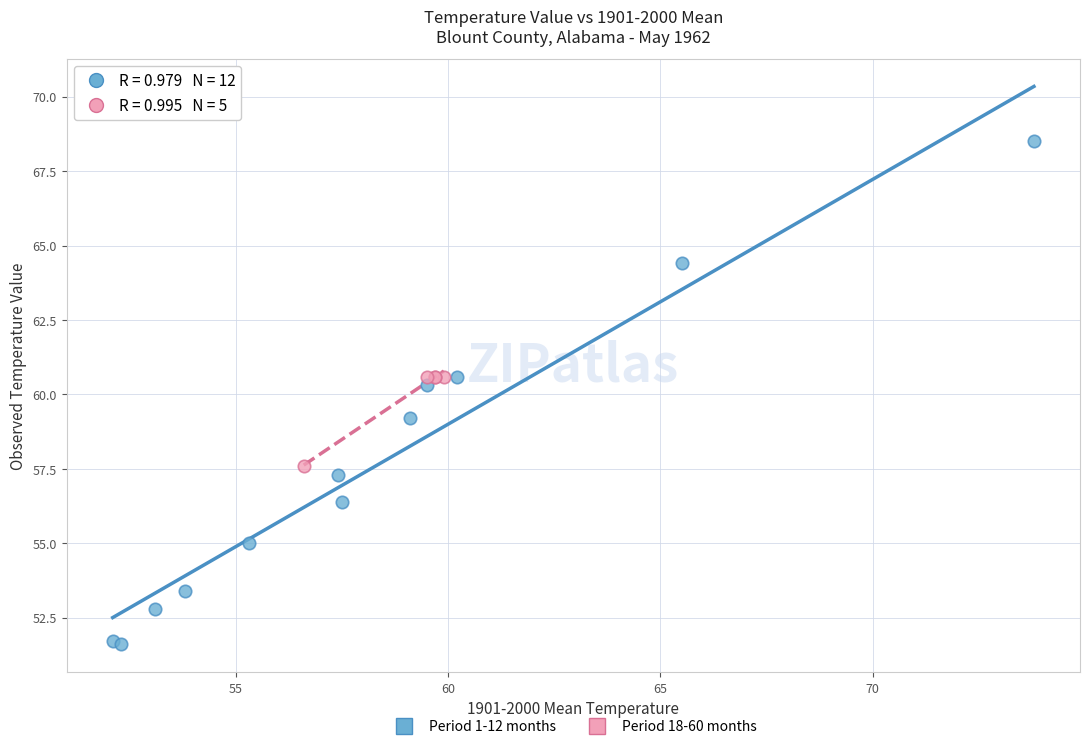

What are all the series names shown in the legend?

Period 1-12 months, Period 18-60 months